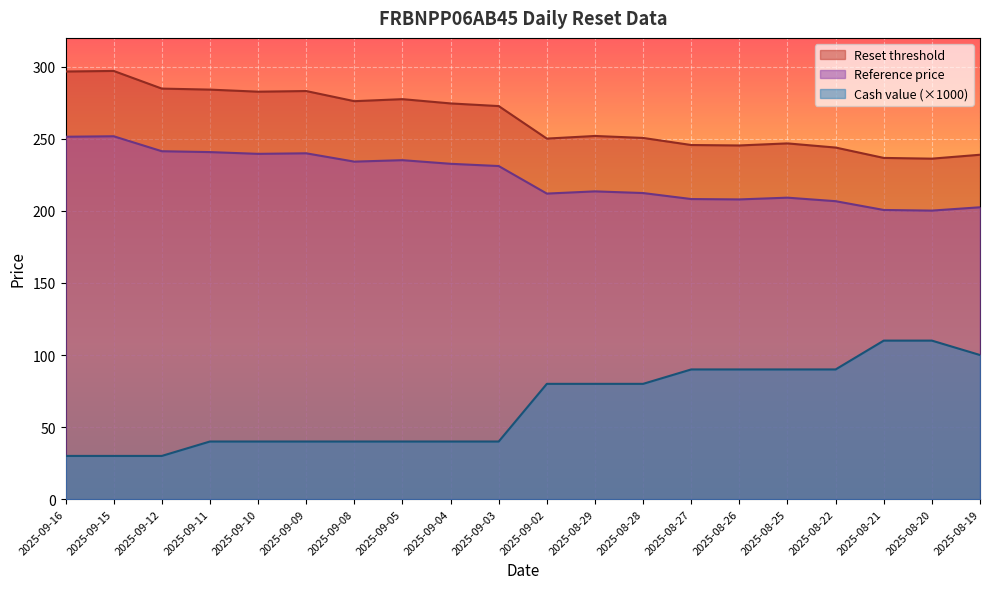

Where does the Reset threshold series first go above 272?

2025-09-16